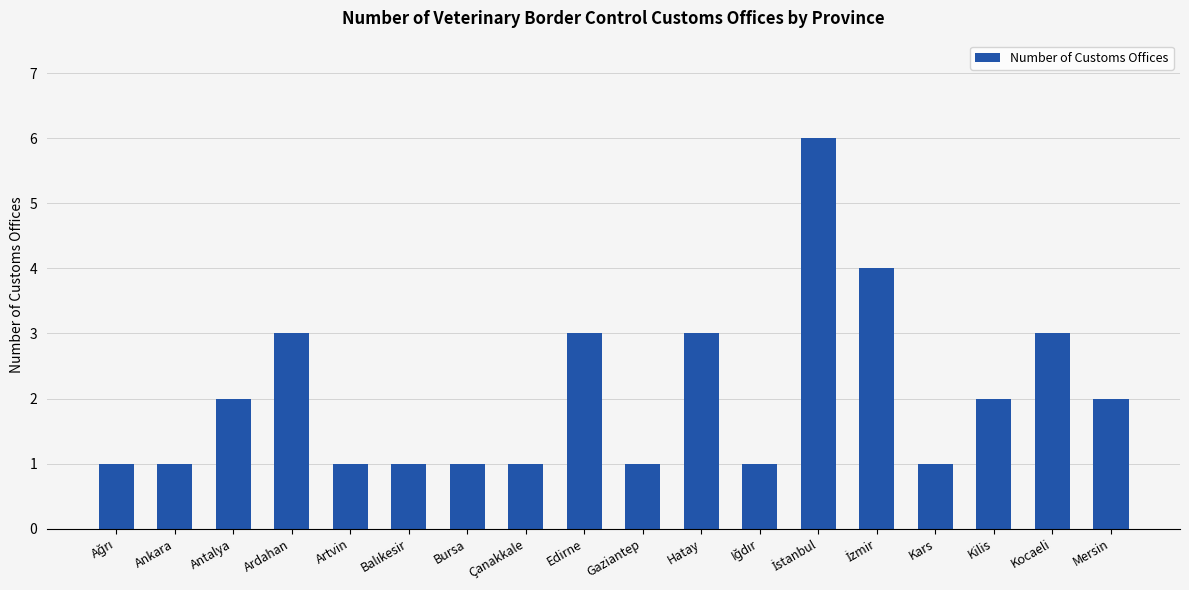

What is the smallest value displayed?

1